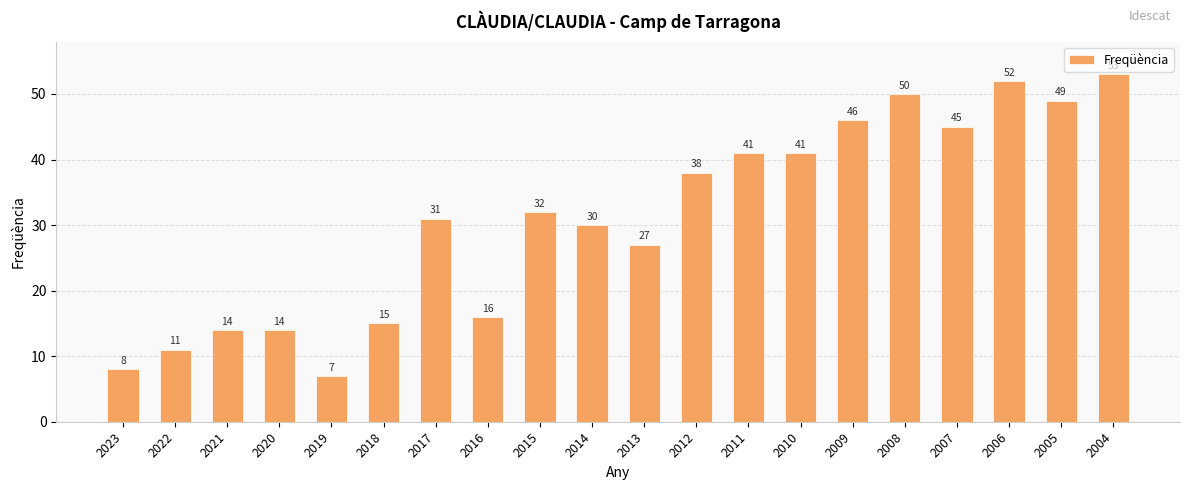

How many categories are shown in the chart?

20